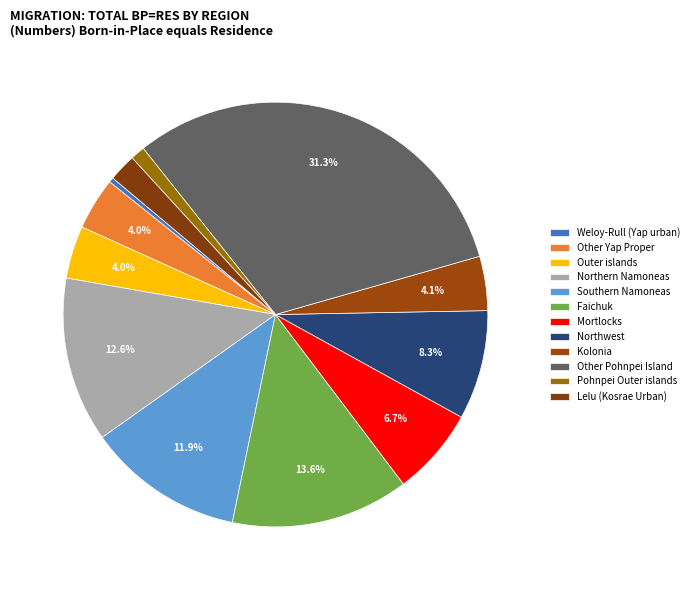

Between Other Pohnpei Island and Southern Namoneas, which is larger?

Other Pohnpei Island